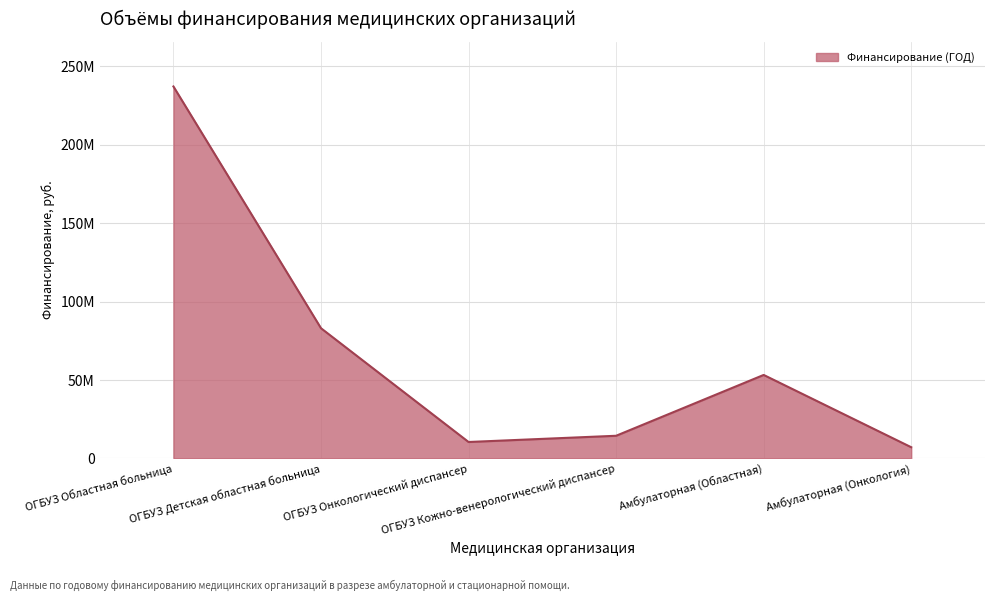

Reading right to left, extract all data points from this chart.

7097402	53187776	14408308	10437271	82973947	237112134